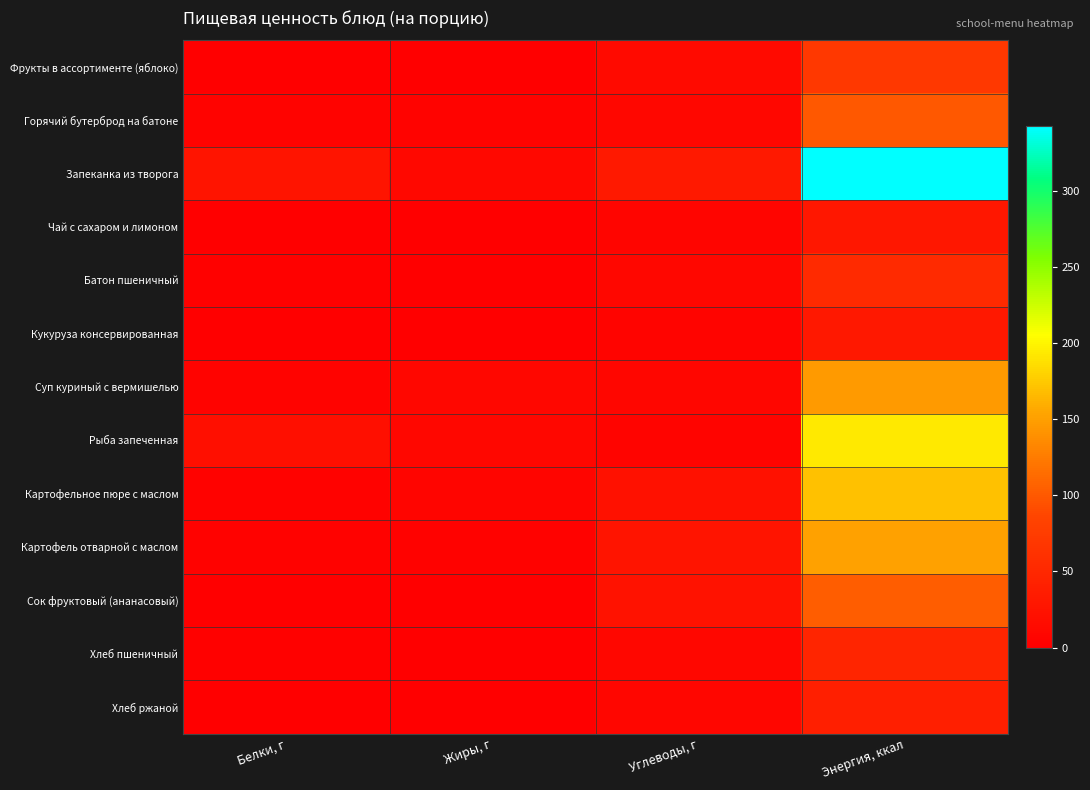

Which series has the largest range (max minus min)?

Запеканка из творога